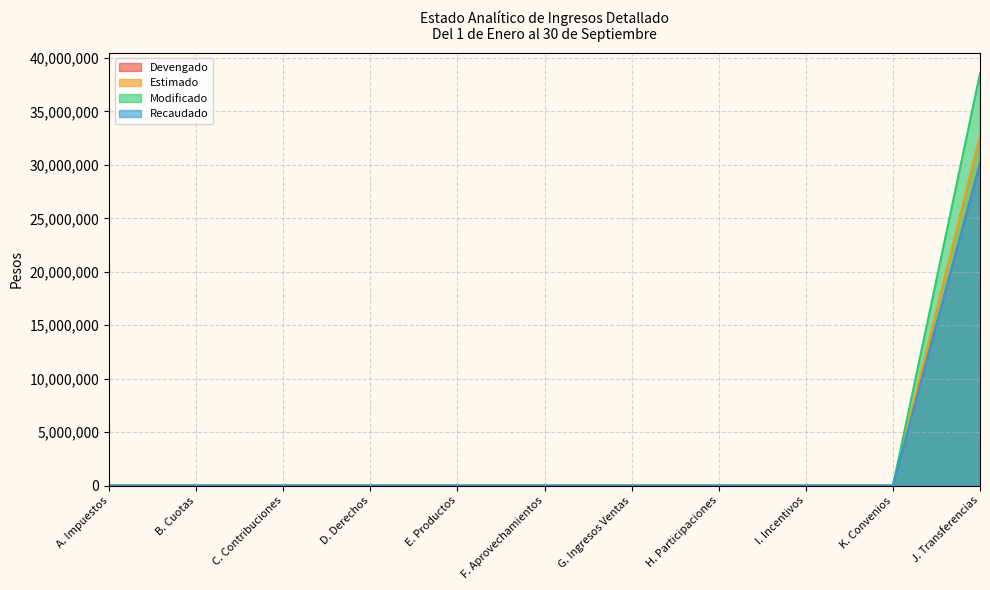

At which category is the sum across all series the highest?

J. Transferencias